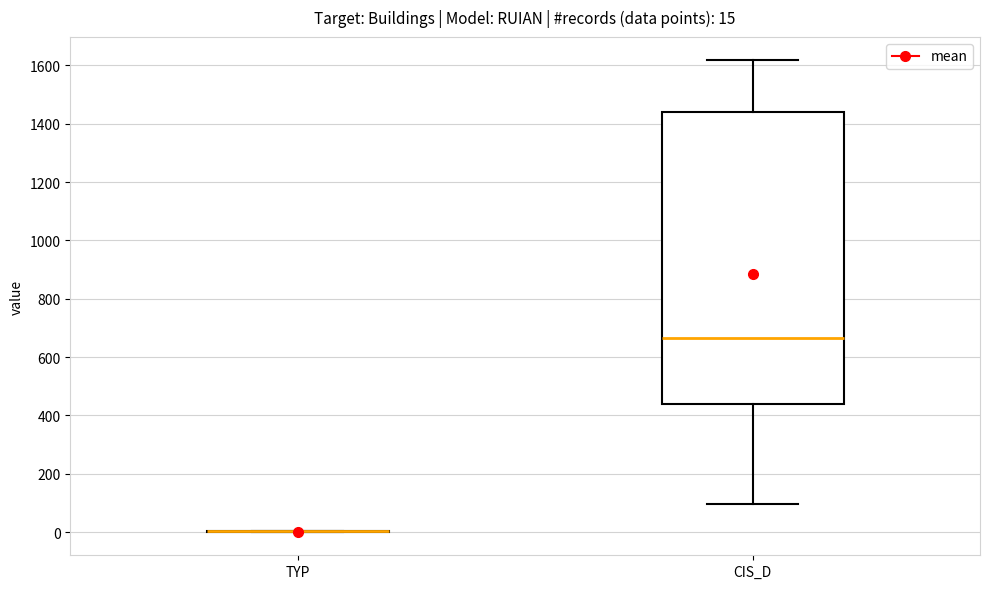

Which box is the tallest, from its lower edge to its upper edge?

CIS_D